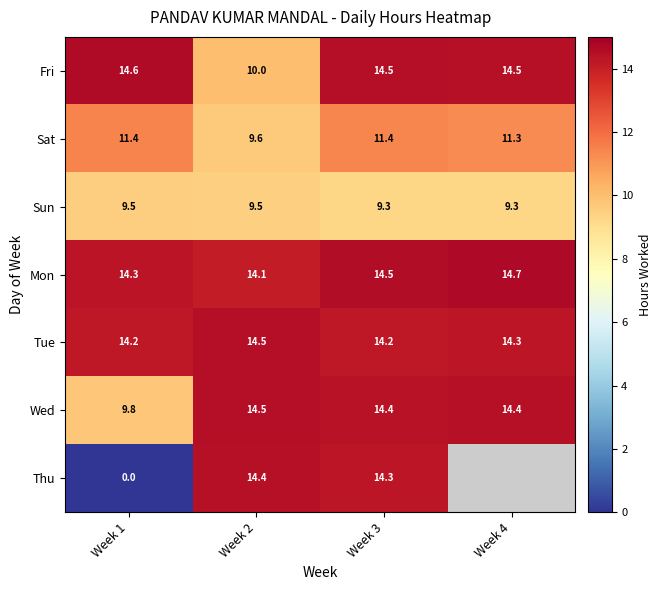

At which label is Sun closest to 9?

Week 4